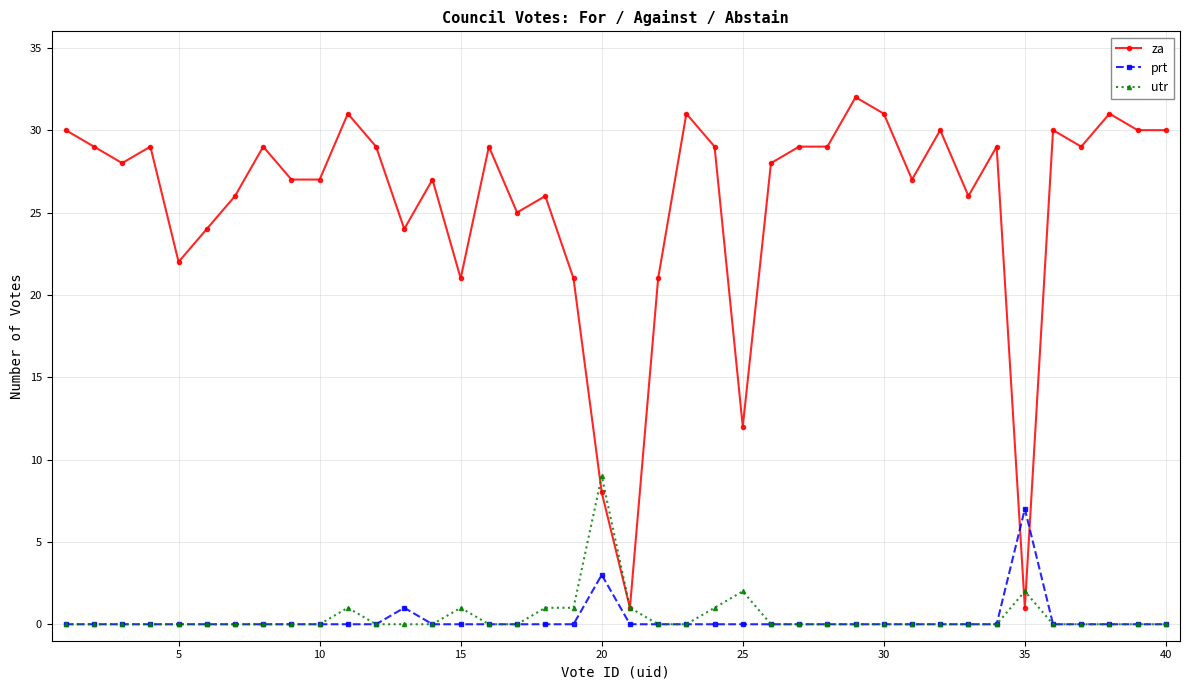

Which series has the widest spread of values?

za